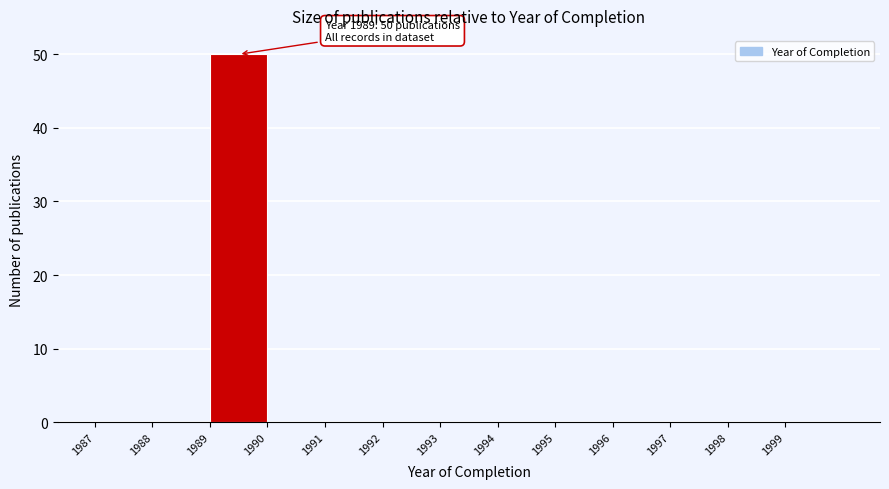

Which range on the x-axis has the tallest bar?

1989 to 1990